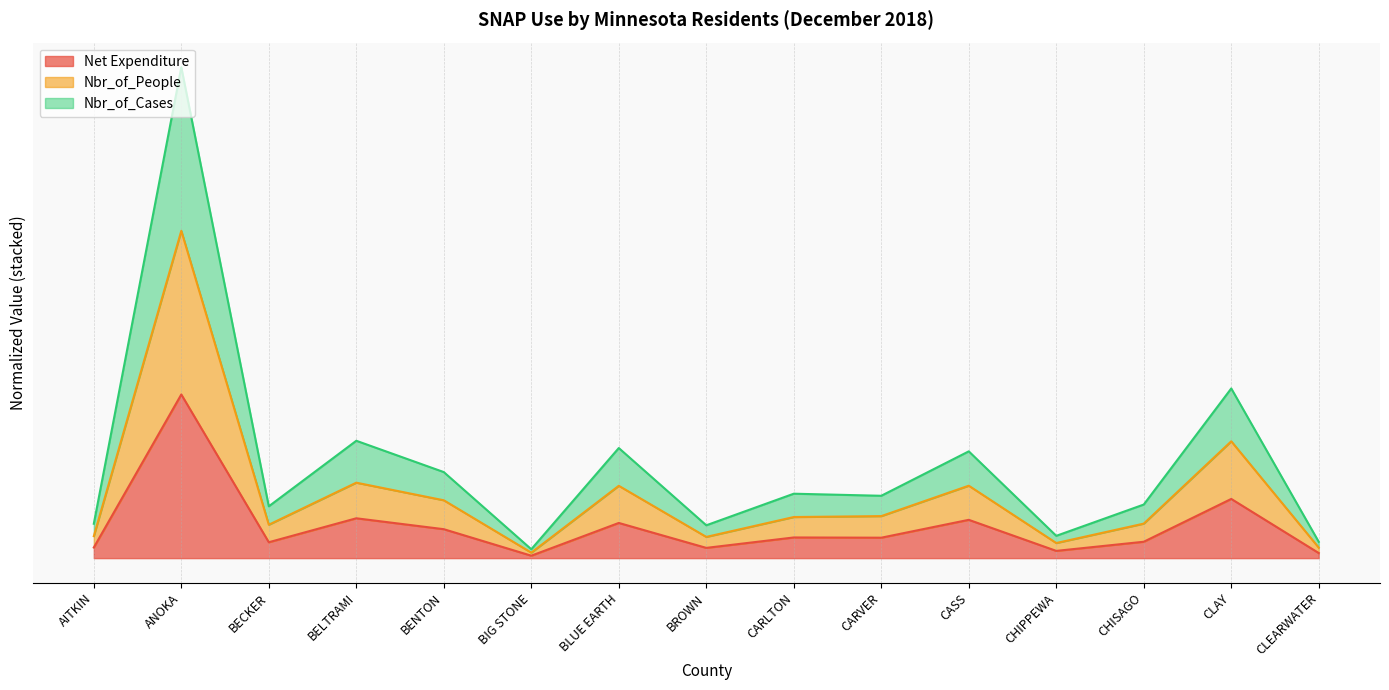

In Nbr_of_Cases, how many points are lower than both neighbors (excluding endpoints)?

5